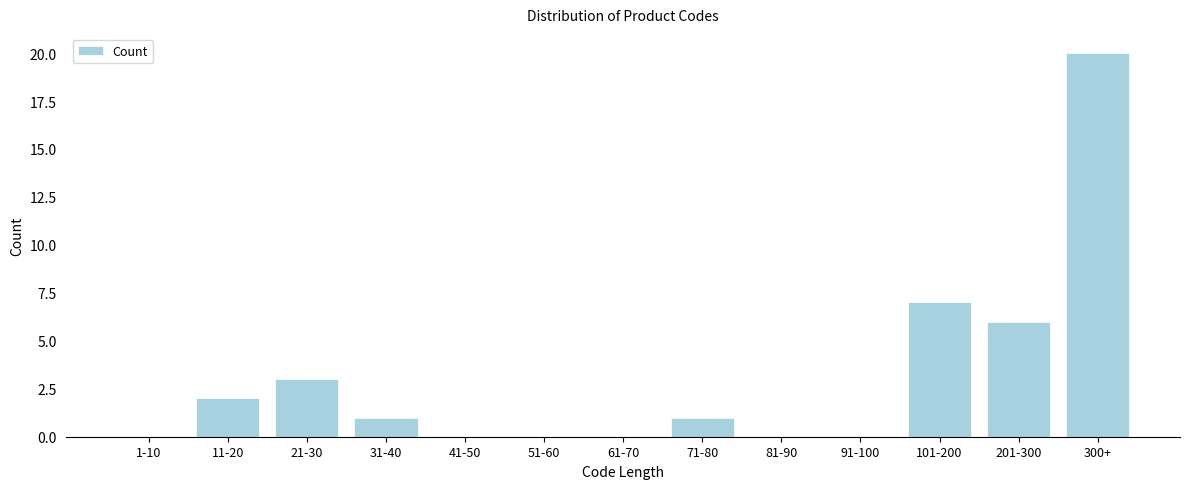

Reading left to right, transcribe all the data shown in this chart.

1-10=0	11-20=2	21-30=3	31-40=1	41-50=0	51-60=0	61-70=0	71-80=1	81-90=0	91-100=0	101-200=7	201-300=6	300+=20